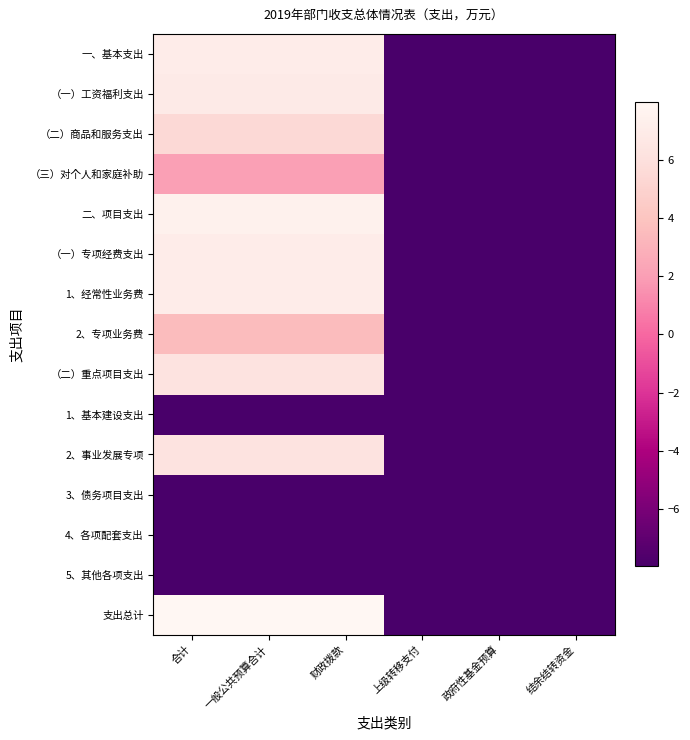

Reading left to right, list all the values displayed in this chart.

一、基本支出: 合计=7.1	一般公共预算合计=7.1	财政拨款=7.1	上级转移支付=-8.0	政府性基金预算=-8.0	结余结转资金=-8.0
（一）工资福利支出: 合计=6.9	一般公共预算合计=6.9	财政拨款=6.9	上级转移支付=-8.0	政府性基金预算=-8.0	结余结转资金=-8.0
（二）商品和服务支出: 合计=5.5	一般公共预算合计=5.5	财政拨款=5.5	上级转移支付=-8.0	政府性基金预算=-8.0	结余结转资金=-8.0
（三）对个人和家庭补助: 合计=2.1	一般公共预算合计=2.1	财政拨款=2.1	上级转移支付=-8.0	政府性基金预算=-8.0	结余结转资金=-8.0
二、项目支出: 合计=7.4	一般公共预算合计=7.4	财政拨款=7.4	上级转移支付=-8.0	政府性基金预算=-8.0	结余结转资金=-8.0
（一）专项经费支出: 合计=7.1	一般公共预算合计=7.1	财政拨款=7.1	上级转移支付=-8.0	政府性基金预算=-8.0	结余结转资金=-8.0
1、经常性业务费: 合计=7.0	一般公共预算合计=7.0	财政拨款=7.0	上级转移支付=-8.0	政府性基金预算=-8.0	结余结转资金=-8.0
2、专项业务费: 合计=3.5	一般公共预算合计=3.5	财政拨款=3.5	上级转移支付=-8.0	政府性基金预算=-8.0	结余结转资金=-8.0
（二）重点项目支出: 合计=6.2	一般公共预算合计=6.2	财政拨款=6.2	上级转移支付=-8.0	政府性基金预算=-8.0	结余结转资金=-8.0
1、基本建设支出: 合计=-8.0	一般公共预算合计=-8.0	财政拨款=-8.0	上级转移支付=-8.0	政府性基金预算=-8.0	结余结转资金=-8.0
2、事业发展专项: 合计=6.2	一般公共预算合计=6.2	财政拨款=6.2	上级转移支付=-8.0	政府性基金预算=-8.0	结余结转资金=-8.0
3、债务项目支出: 合计=-8.0	一般公共预算合计=-8.0	财政拨款=-8.0	上级转移支付=-8.0	政府性基金预算=-8.0	结余结转资金=-8.0
4、各项配套支出: 合计=-8.0	一般公共预算合计=-8.0	财政拨款=-8.0	上级转移支付=-8.0	政府性基金预算=-8.0	结余结转资金=-8.0
5、其他各项支出: 合计=-8.0	一般公共预算合计=-8.0	财政拨款=-8.0	上级转移支付=-8.0	政府性基金预算=-8.0	结余结转资金=-8.0
支出总计: 合计=8.0	一般公共预算合计=8.0	财政拨款=8.0	上级转移支付=-8.0	政府性基金预算=-8.0	结余结转资金=-8.0